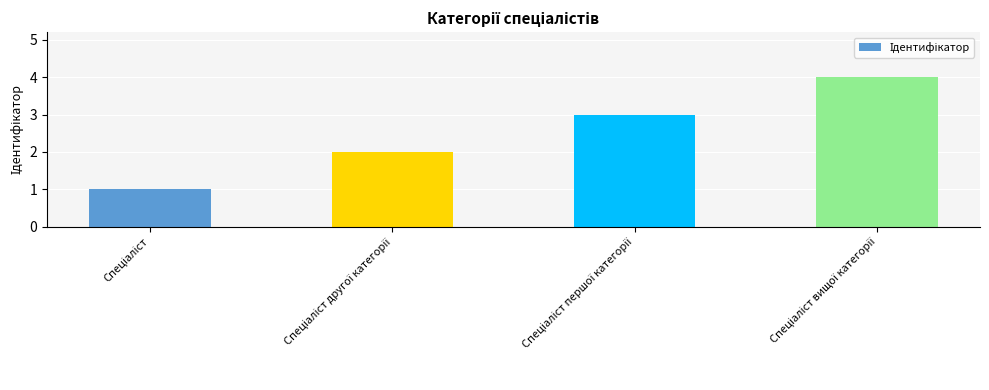

What is the difference between the maximum and minimum values?

3